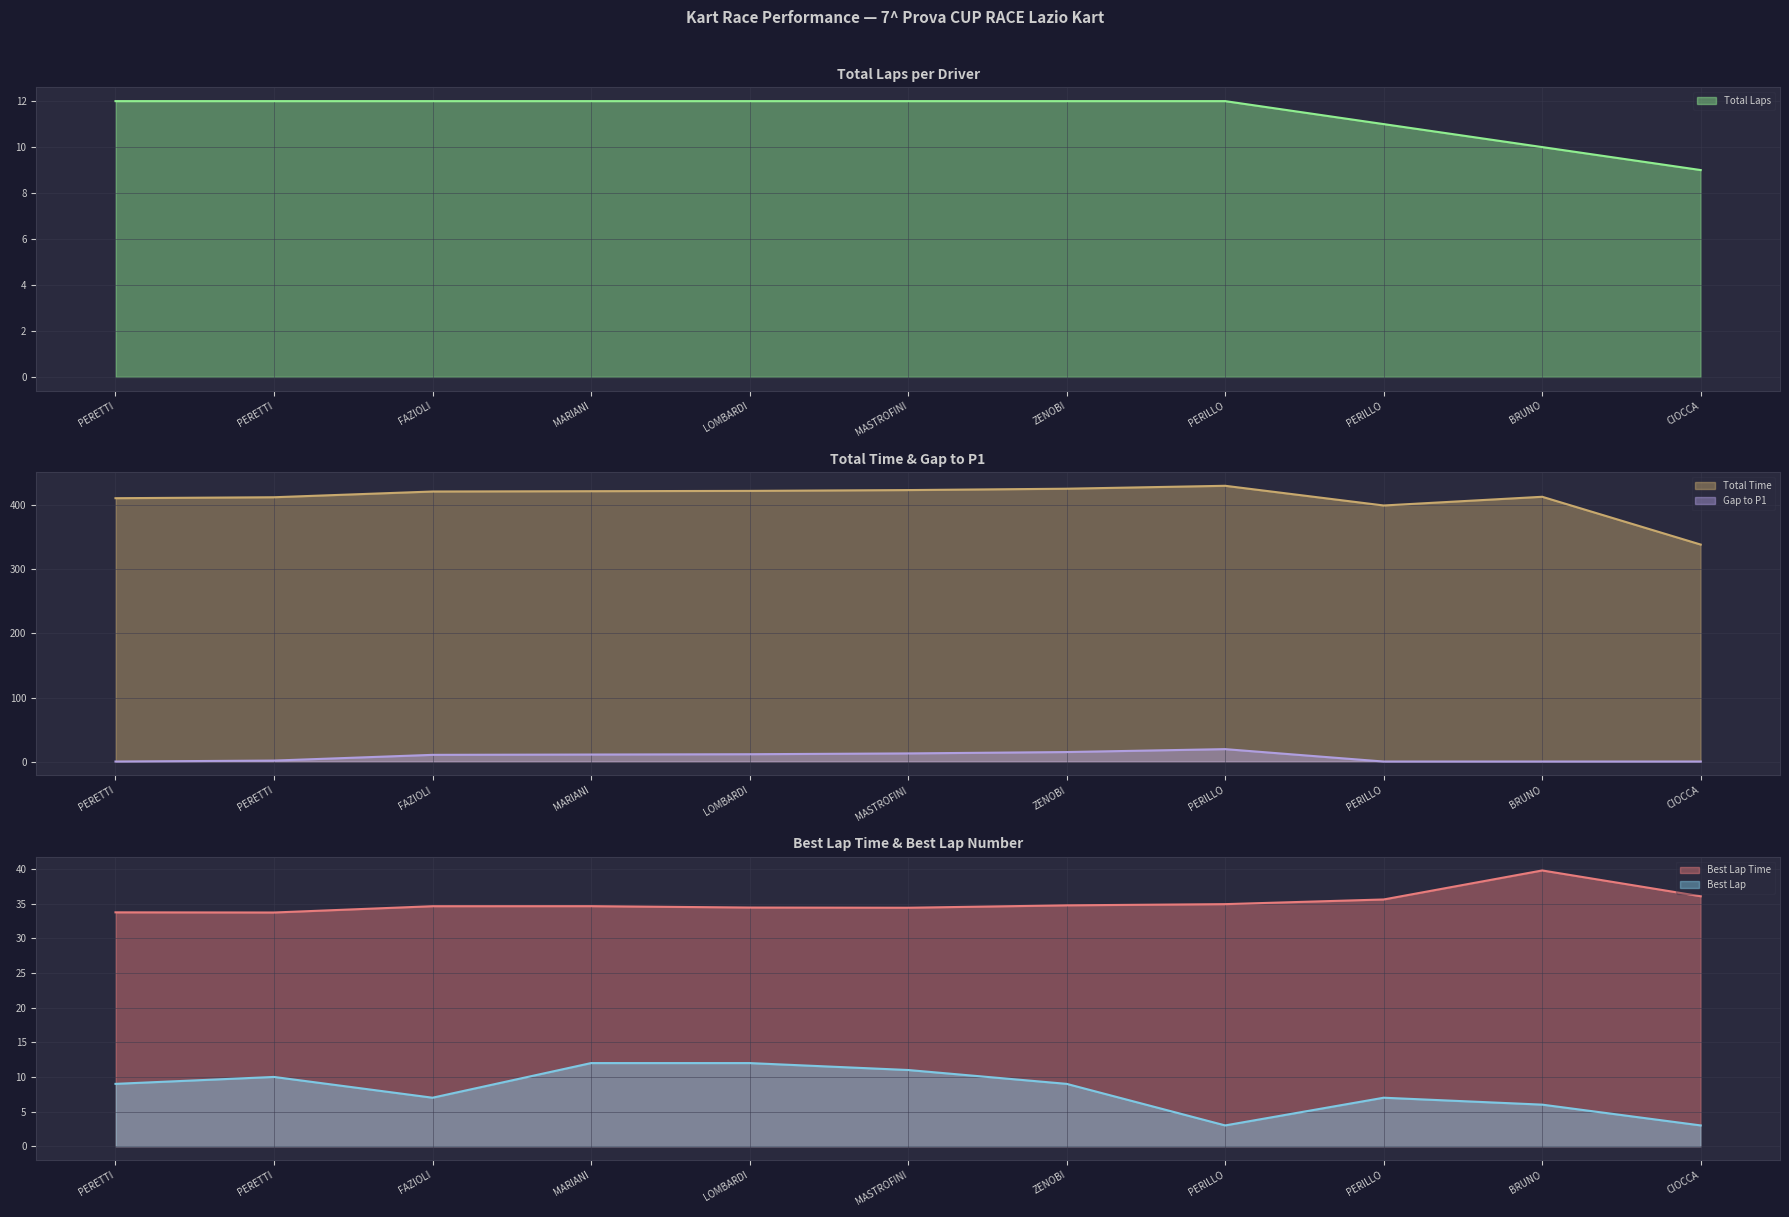

How many lines are shown in the chart?

5